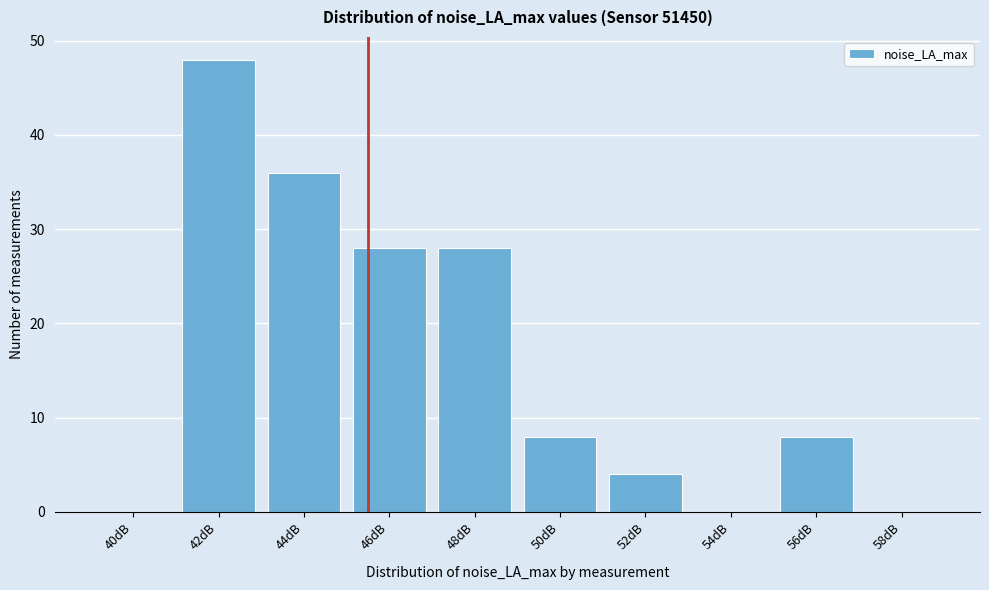

Reading left to right, what are all the values shown in this chart?

40dB=0	42dB=48	44dB=36	46dB=28	48dB=28	50dB=8	52dB=4	54dB=0	56dB=8	58dB=0